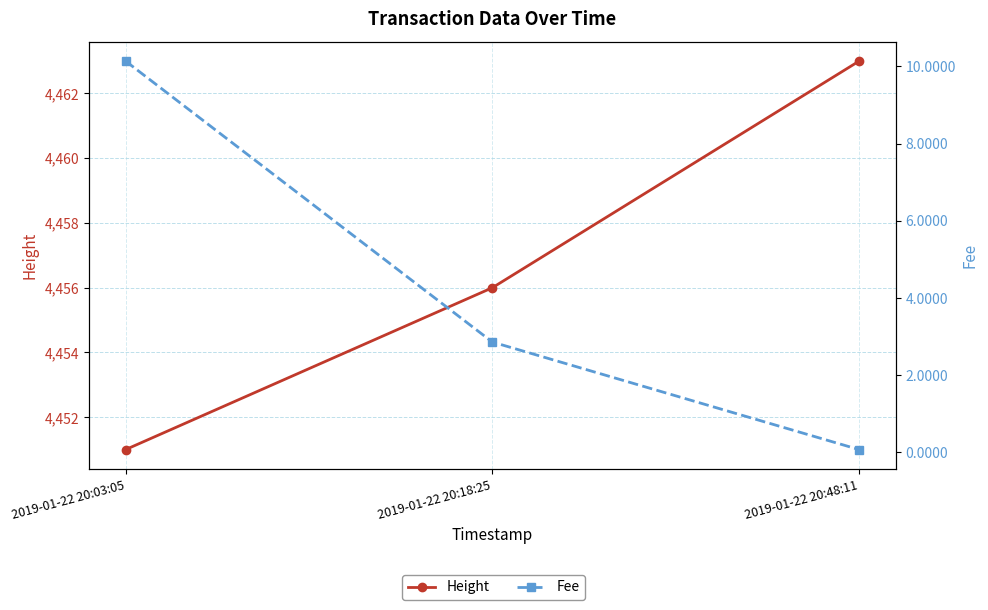

What value does the Height series have at 2019-01-22 20:18:25?

4456.0